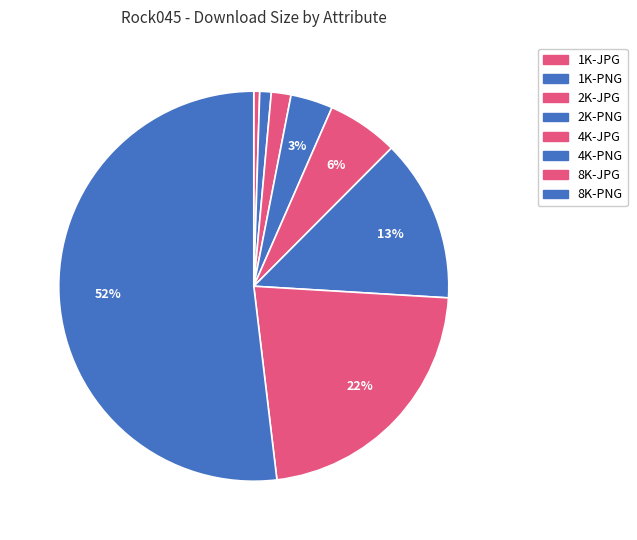

Count the number of slices in the pie.

8